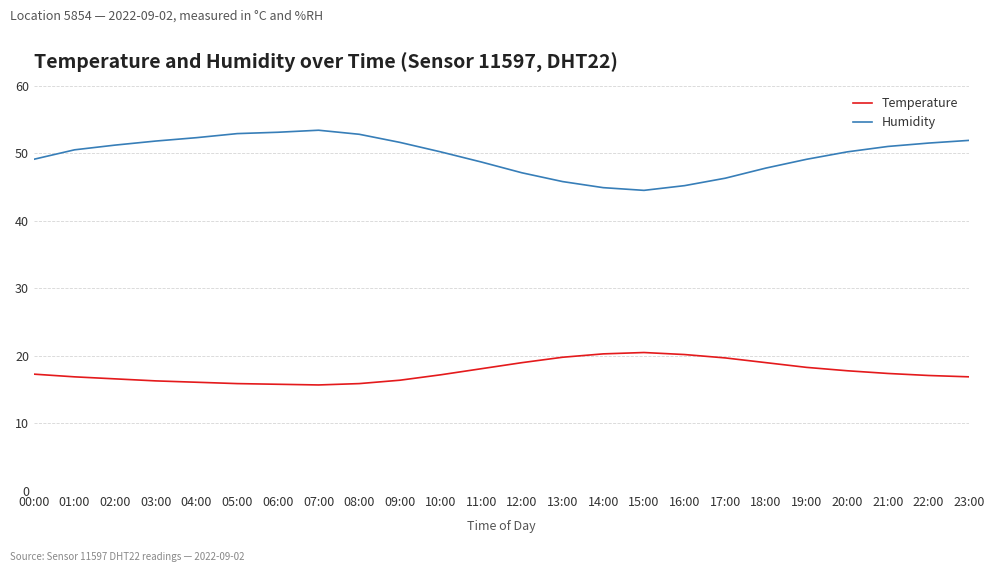

True or false: Temperature and Humidity intersect in this chart.

False